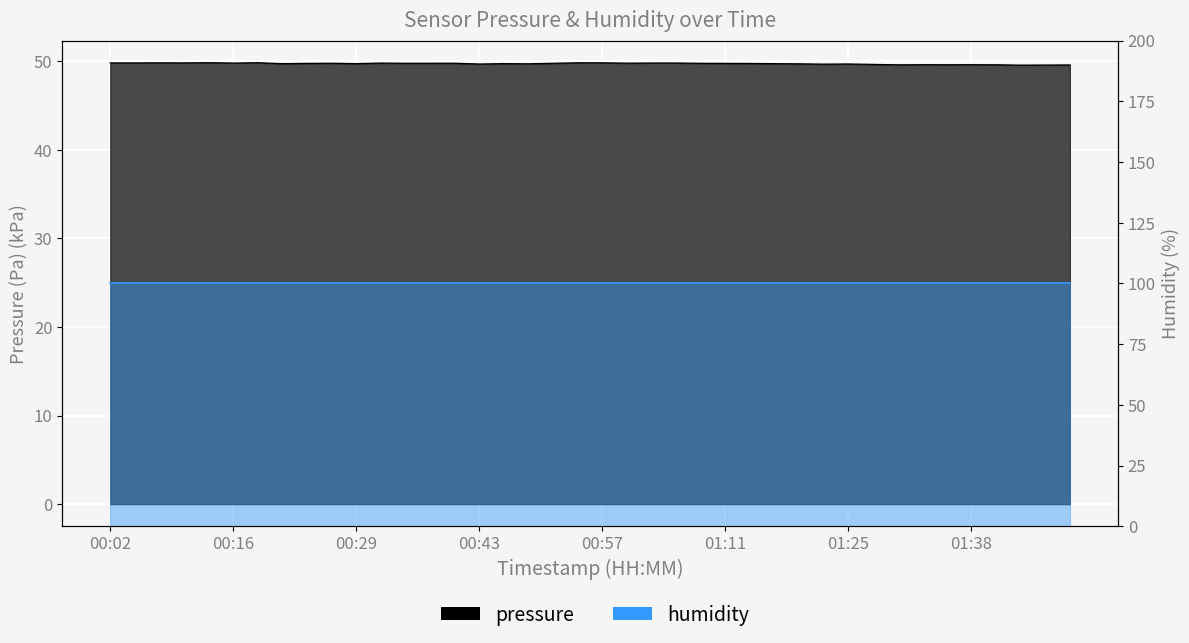

What is the approximate value at 00:27?

49.8